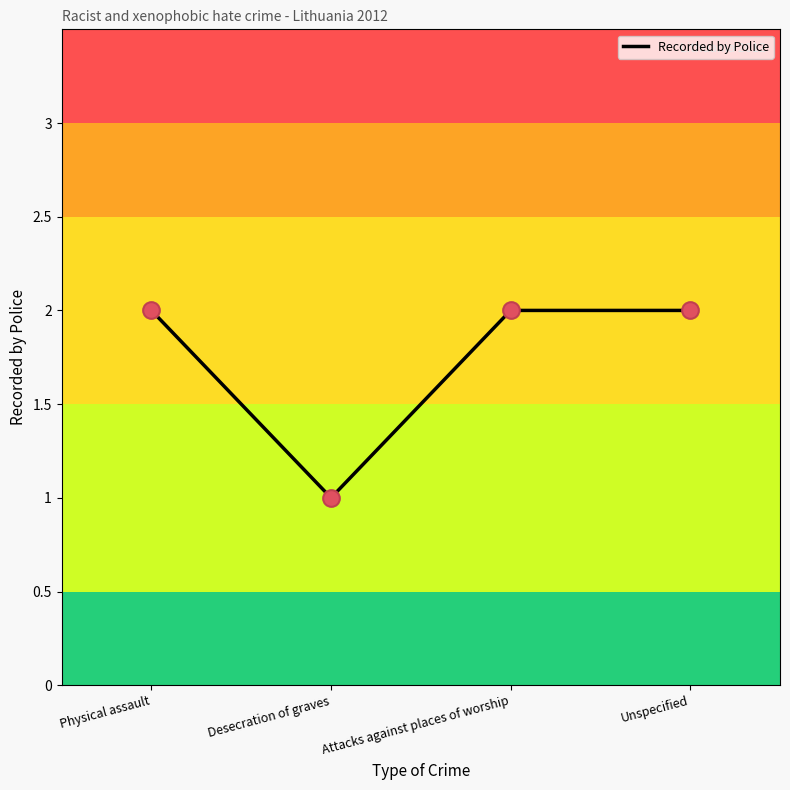

Between Desecration of graves and Attacks against places of worship, which is larger?

Attacks against places of worship